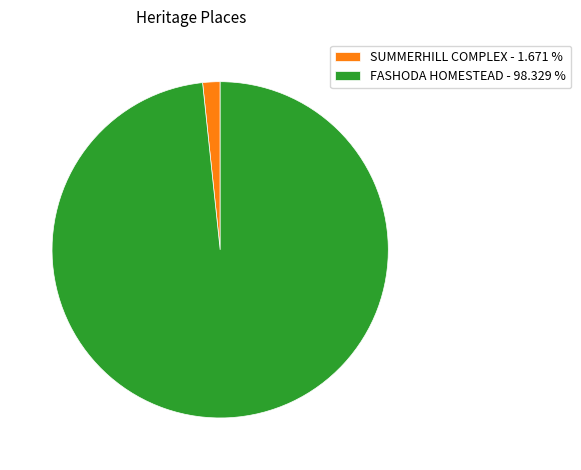

Which has a higher value, FASHODA HOMESTEAD - 98.329 % or SUMMERHILL COMPLEX - 1.671 %?

FASHODA HOMESTEAD - 98.329 %